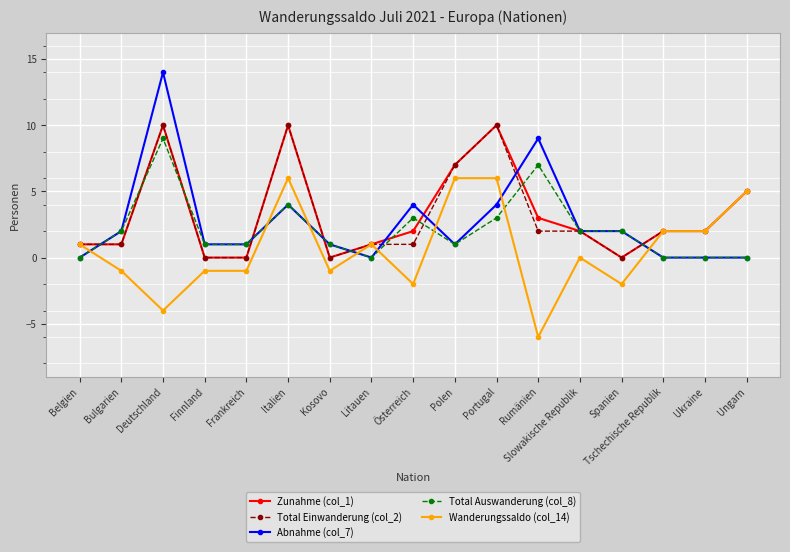

At which category is the sum across all series the highest?

Deutschland